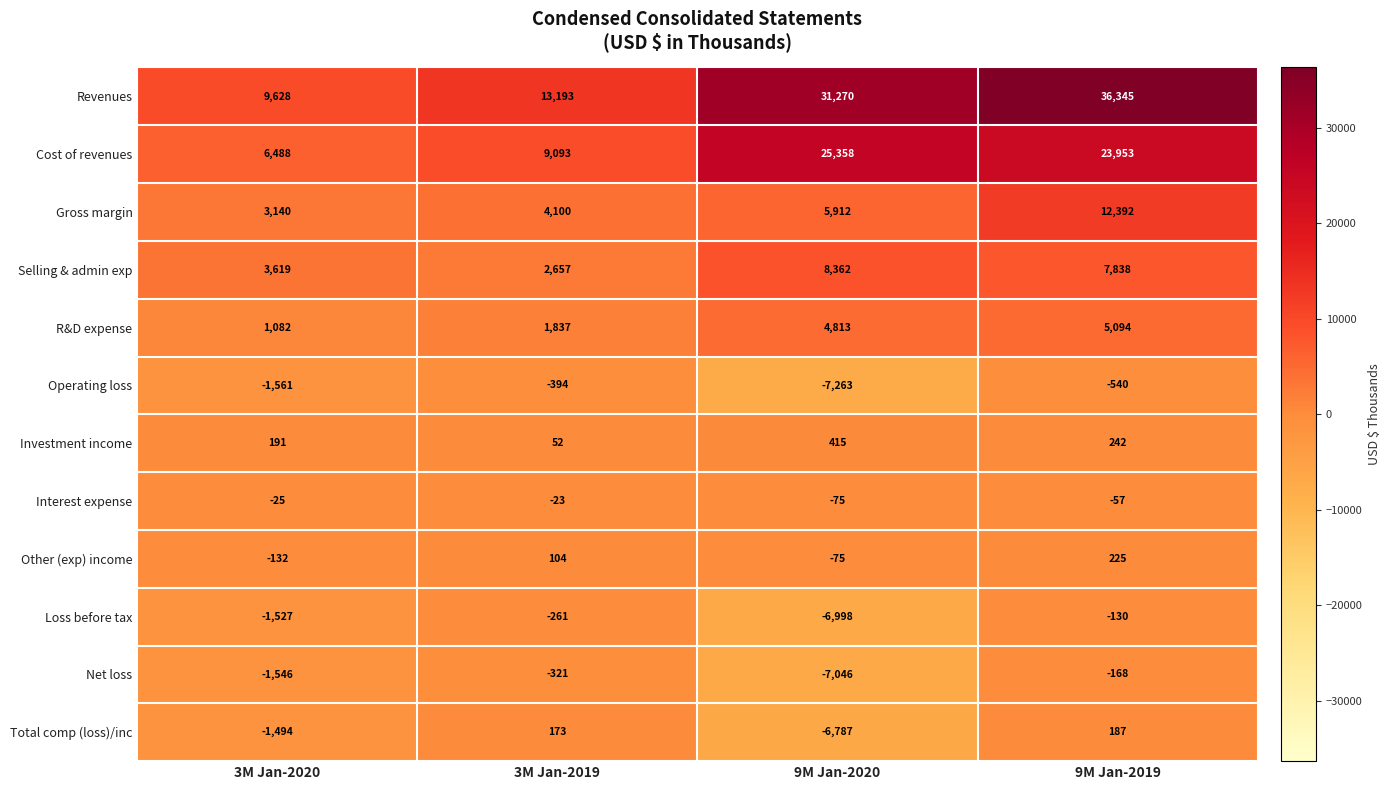

Between 9M Jan-2020 and 9M Jan-2019, which series saw the biggest shift?

Total comp (loss)/inc